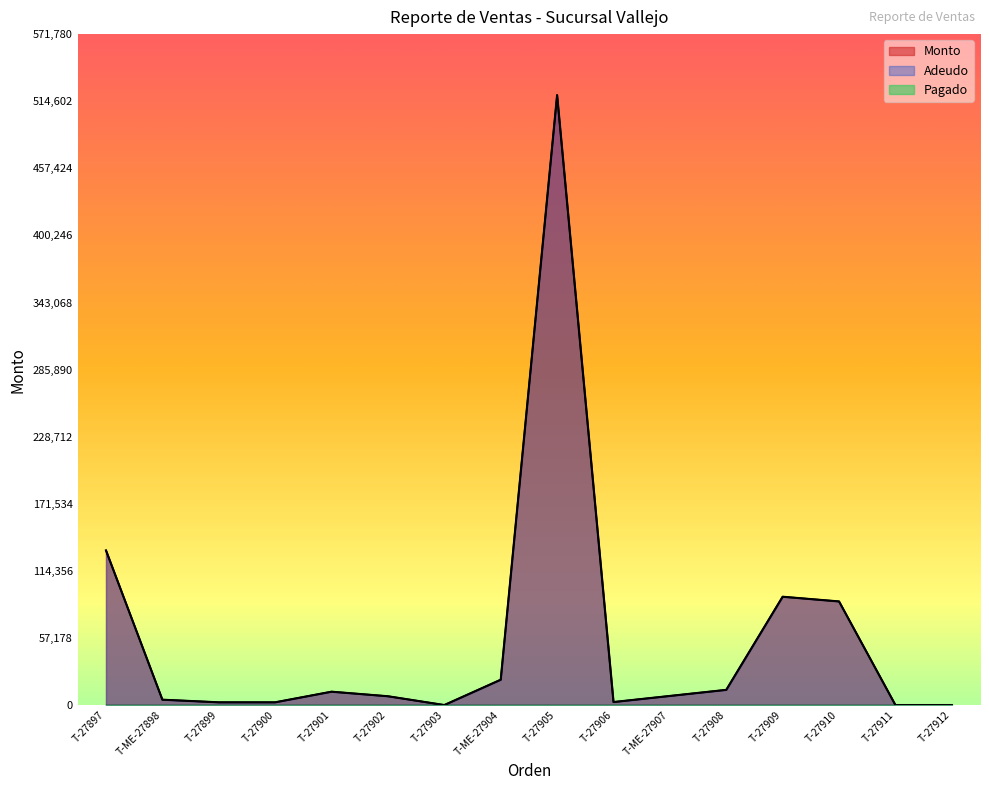

Is it true that Monto equals 37600.6 at T-27910?

False